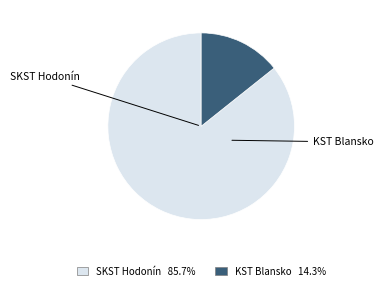

Is it true that KST Blansko is 23% of the pie?

False